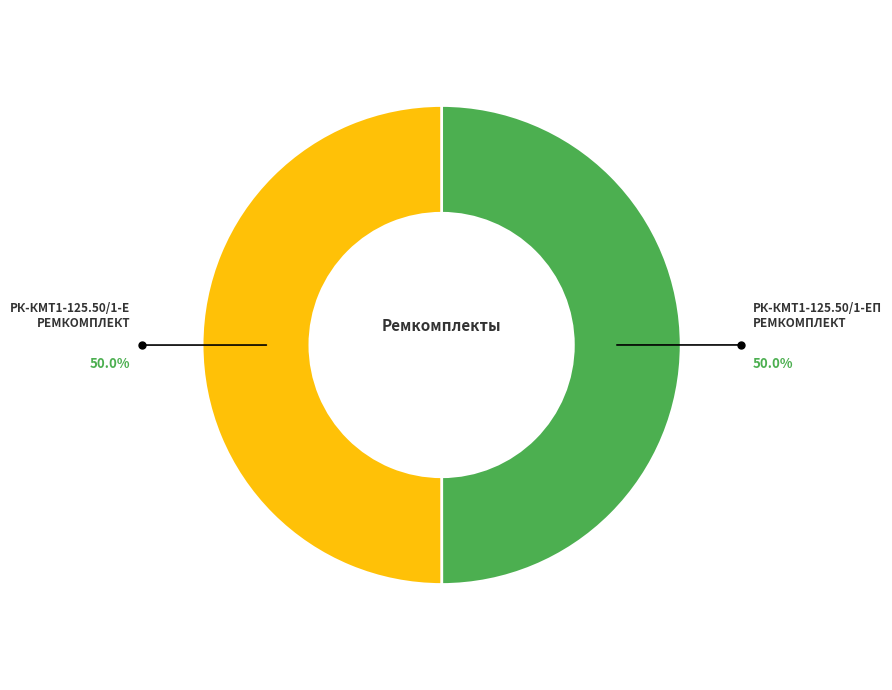

Which category has the biggest portion of the pie?

РК-КМт1-125.50/1-Е ремкомплект